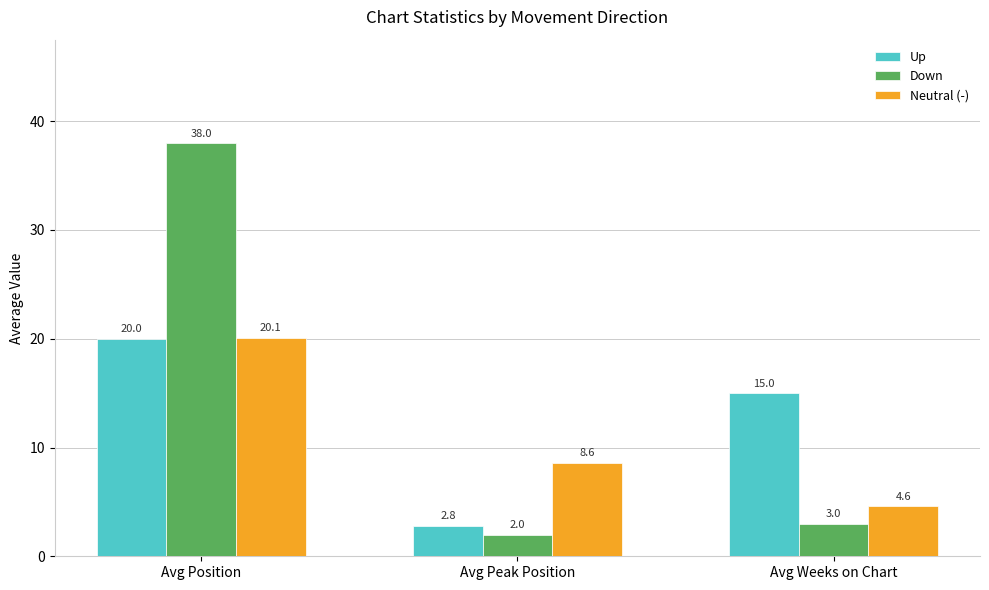

Reading right to left, transcribe all the data shown in this chart.

Up: Avg Weeks on Chart=15.0	Avg Peak Position=2.8	Avg Position=20.0
Down: Avg Weeks on Chart=3.0	Avg Peak Position=2.0	Avg Position=38.0
Neutral (-): Avg Weeks on Chart=4.6	Avg Peak Position=8.6	Avg Position=20.1